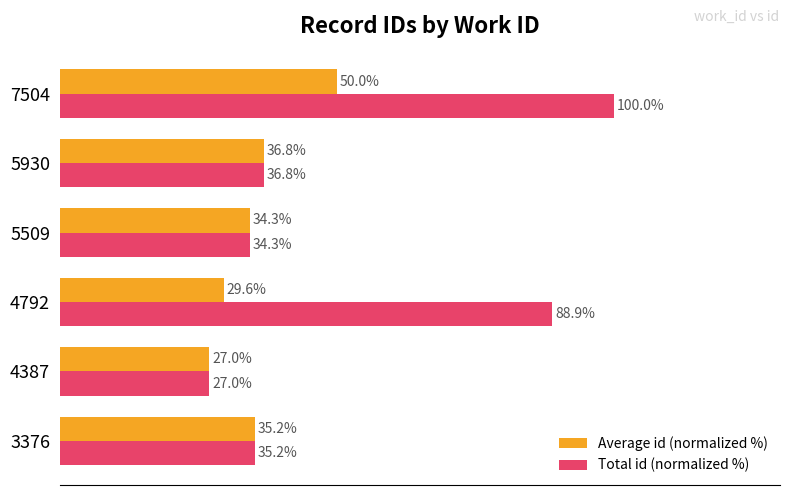

Which series has the largest total across all categories?

Total id (normalized %)